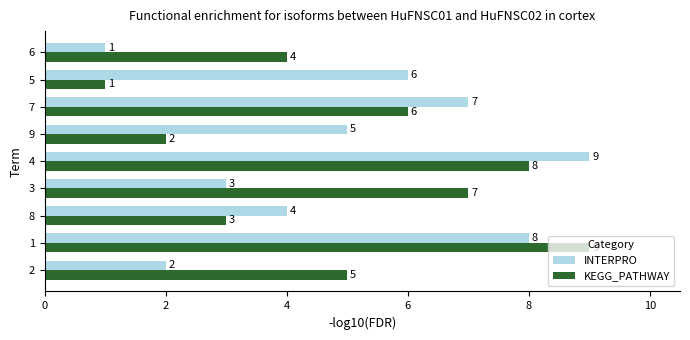

Is it true that INTERPRO equals 4 at 8?

True